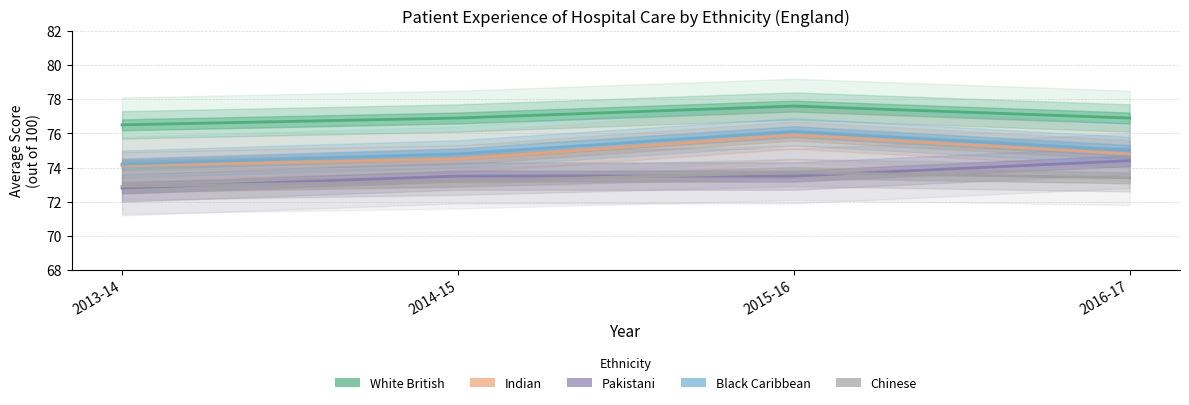

True or false: Chinese and Indian intersect in this chart.

False